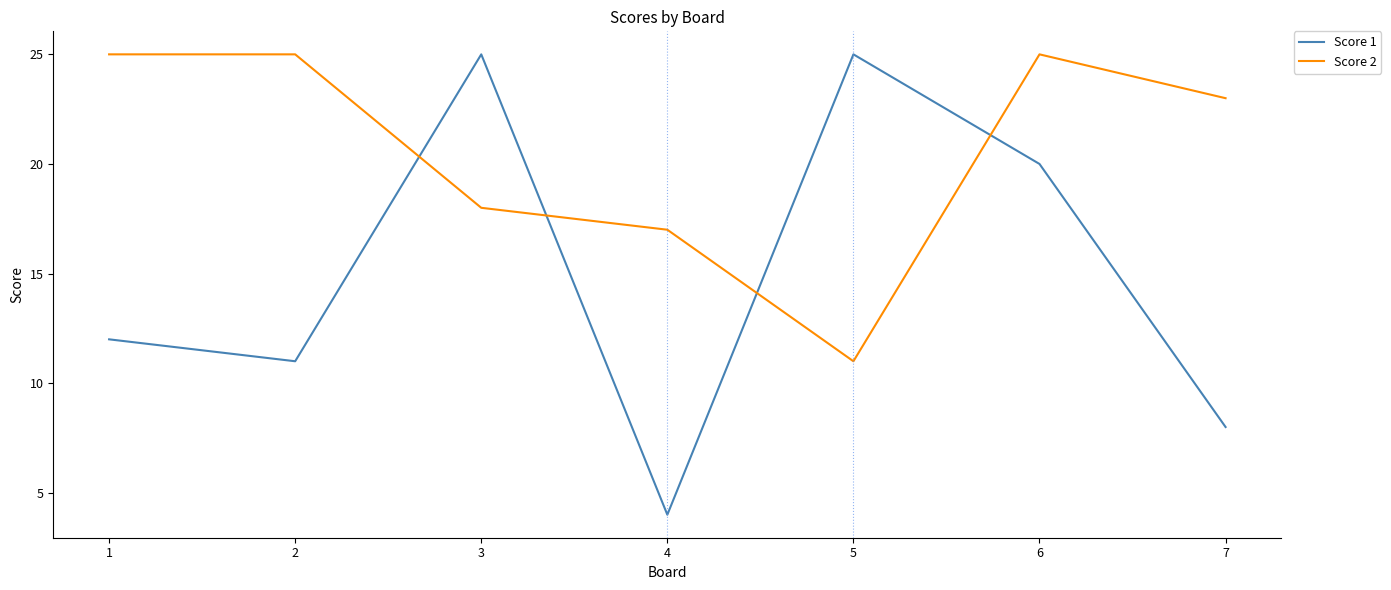

What is the maximum value shown in the chart?

25